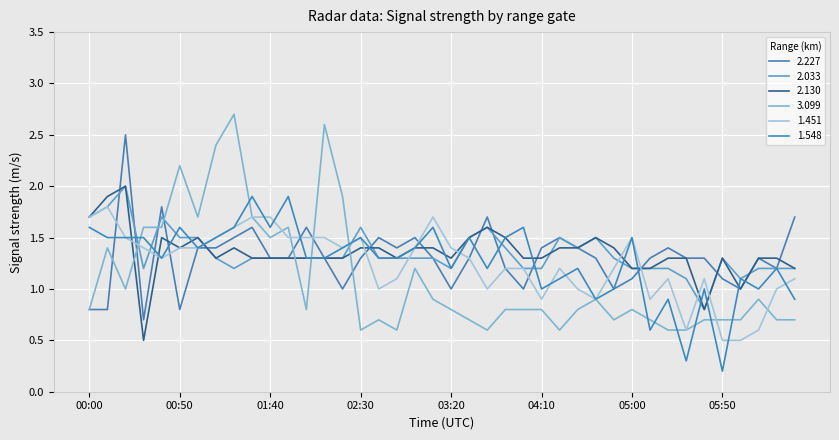

Where is 2.033 nearest to the value 1?

05:30